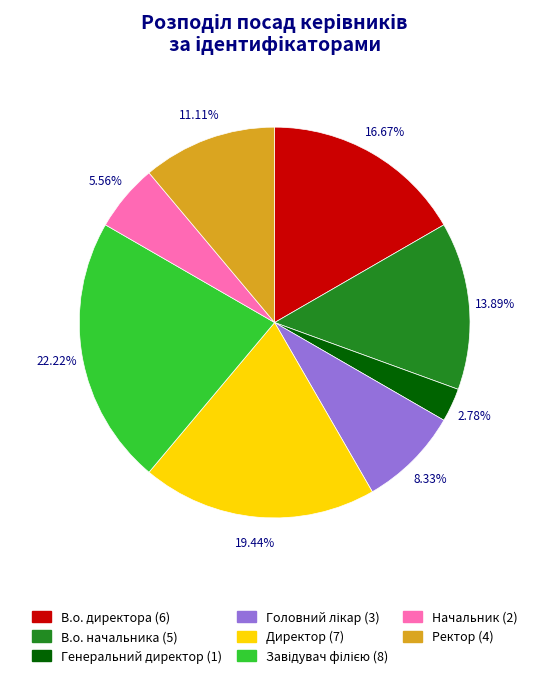

Is it true that В.о. директора is 17% of the pie?

True